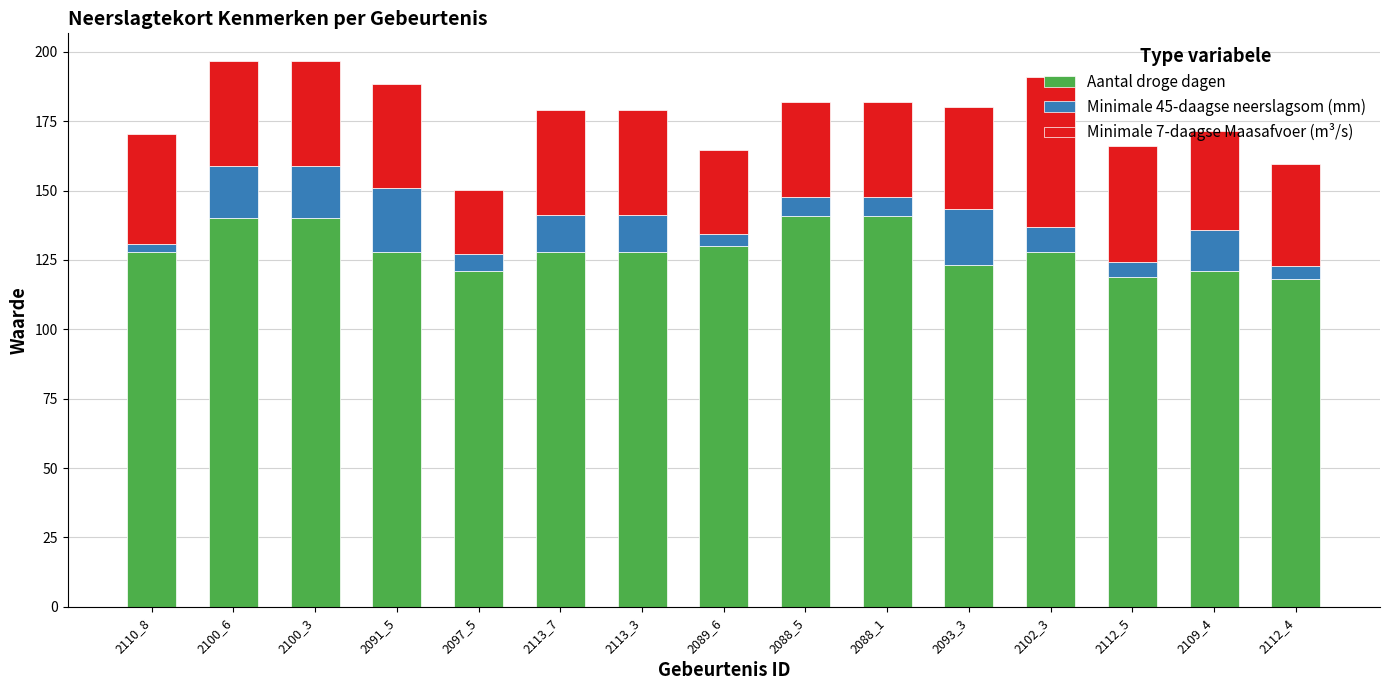

What is the total value across all series at 2112_4?

159.6